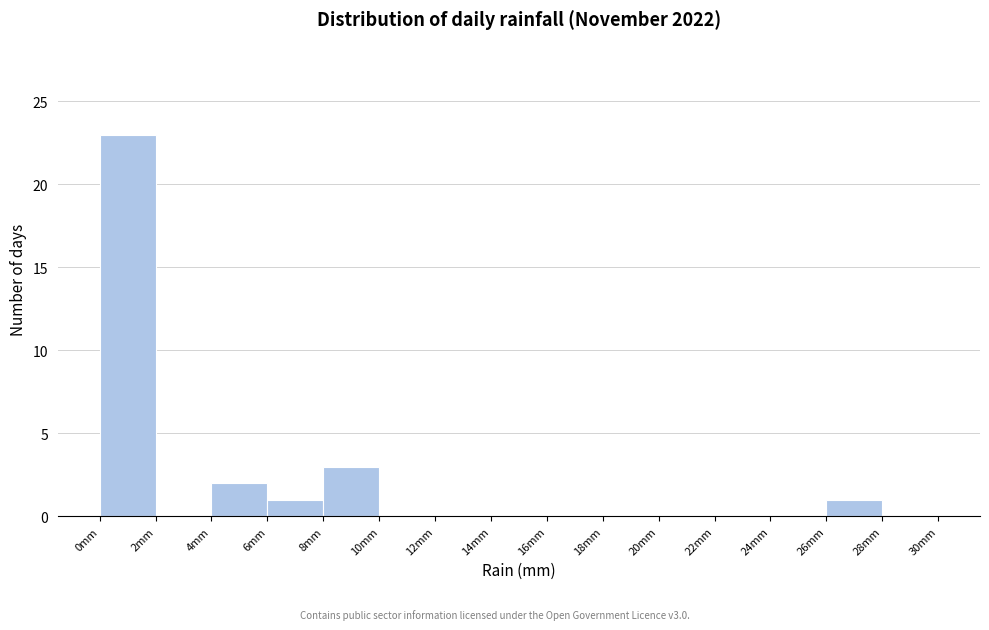

Reading left to right, list every bar in this chart as the range it spans on the x-axis followed by its height. The values are not printed on the chart, so give them approximately, as read against the axis.

0 to 2: 23
2 to 4: 0
4 to 6: 2
6 to 8: 1
8 to 10: 3
10 to 12: 0
12 to 14: 0
14 to 16: 0
16 to 18: 0
18 to 20: 0
20 to 22: 0
22 to 24: 0
24 to 26: 0
26 to 28: 1
28 to 30: 0